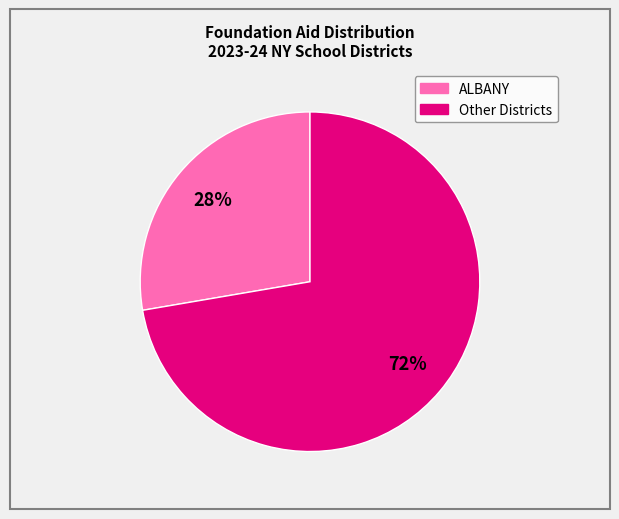

Is there a majority slice in this chart?

Yes